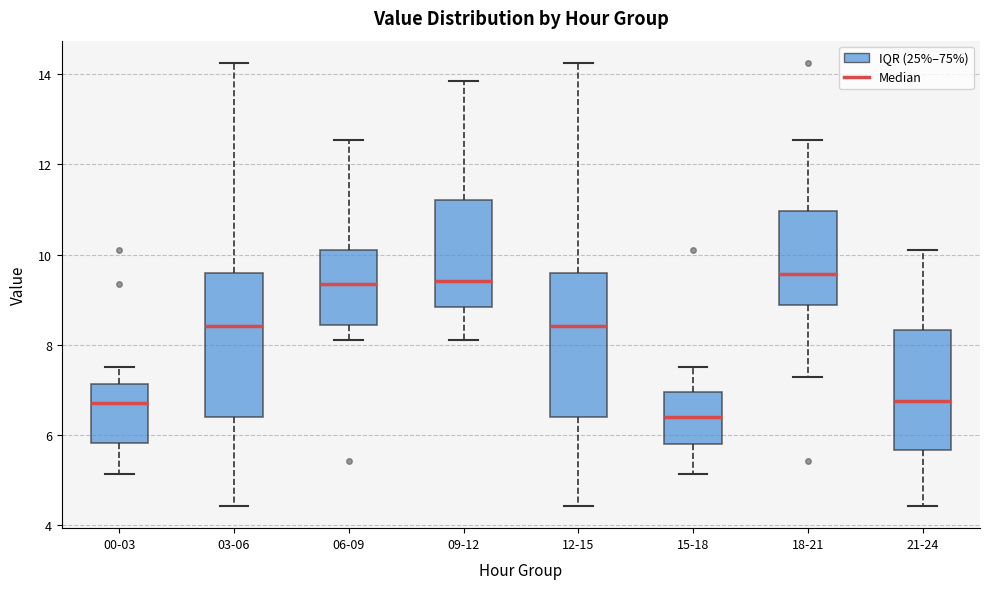

Reading left to right, read every box against the y-axis: the position of its median line, the range the box covers, and the ends of its whiskers. The values are not printed on the chart, so give them approximately, as read against the axis.

00-03: median 6.8, box 5.8 to 7.2, whiskers 5.2 to 7.6
03-06: median 8.4, box 6.4 to 9.6, whiskers 4.4 to 14.2
06-09: median 9.4, box 8.4 to 10.0, whiskers 8.2 to 12.6
09-12: median 9.4, box 8.8 to 11.2, whiskers 8.2 to 13.8
12-15: median 8.4, box 6.4 to 9.6, whiskers 4.4 to 14.2
15-18: median 6.4, box 5.8 to 7.0, whiskers 5.2 to 7.6
18-21: median 9.6, box 8.8 to 11.0, whiskers 7.2 to 12.6
21-24: median 6.8, box 5.6 to 8.4, whiskers 4.4 to 10.2